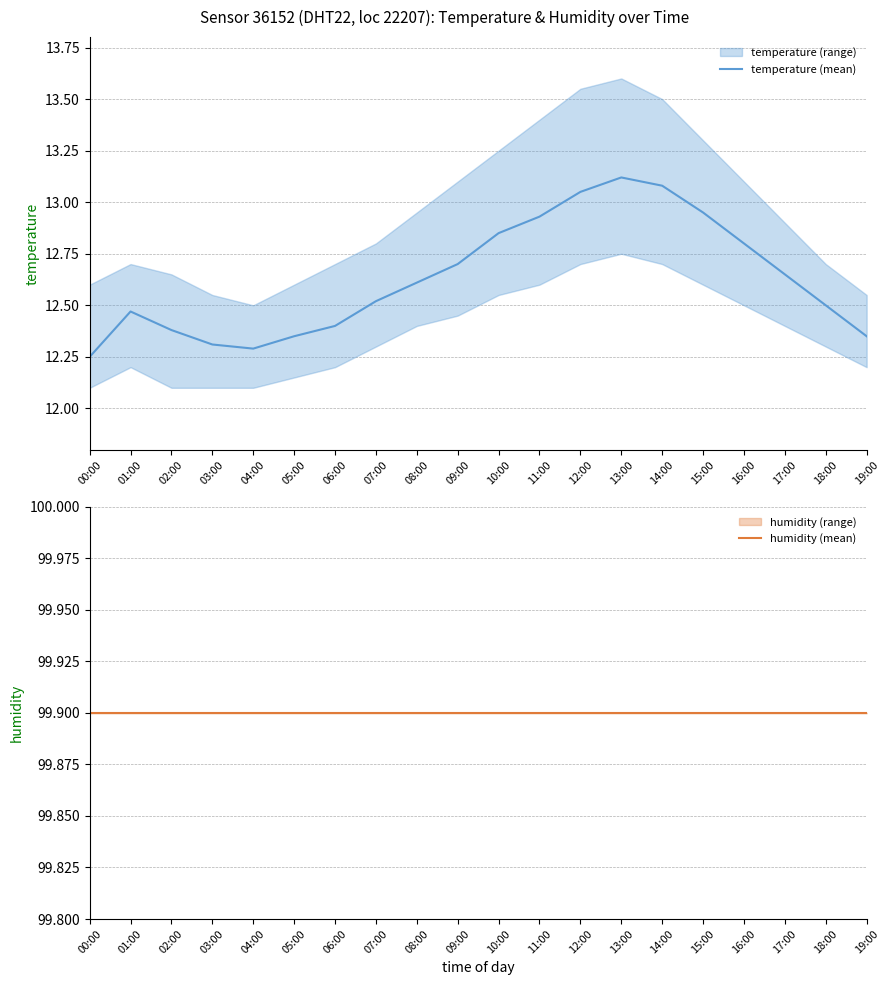

What is the value of the humidity (mean) point at the 12th from the left?

99.9